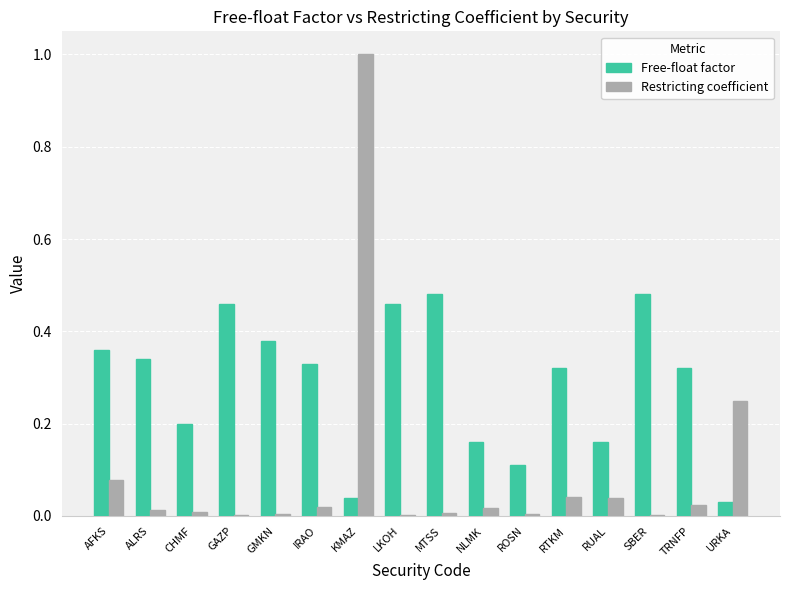

At which category is the sum across all series the highest?

KMAZ